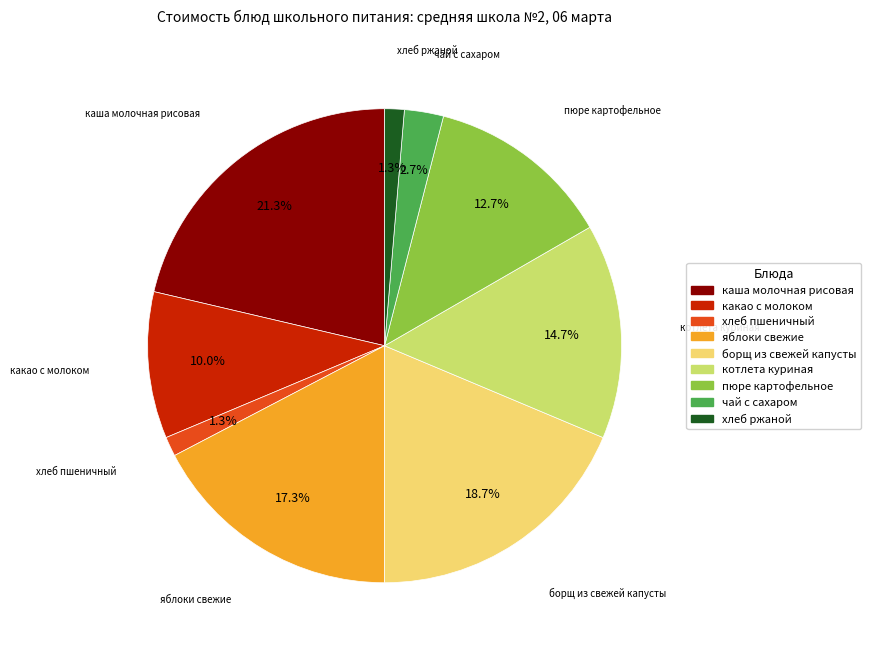

How many segments does this pie chart have?

9